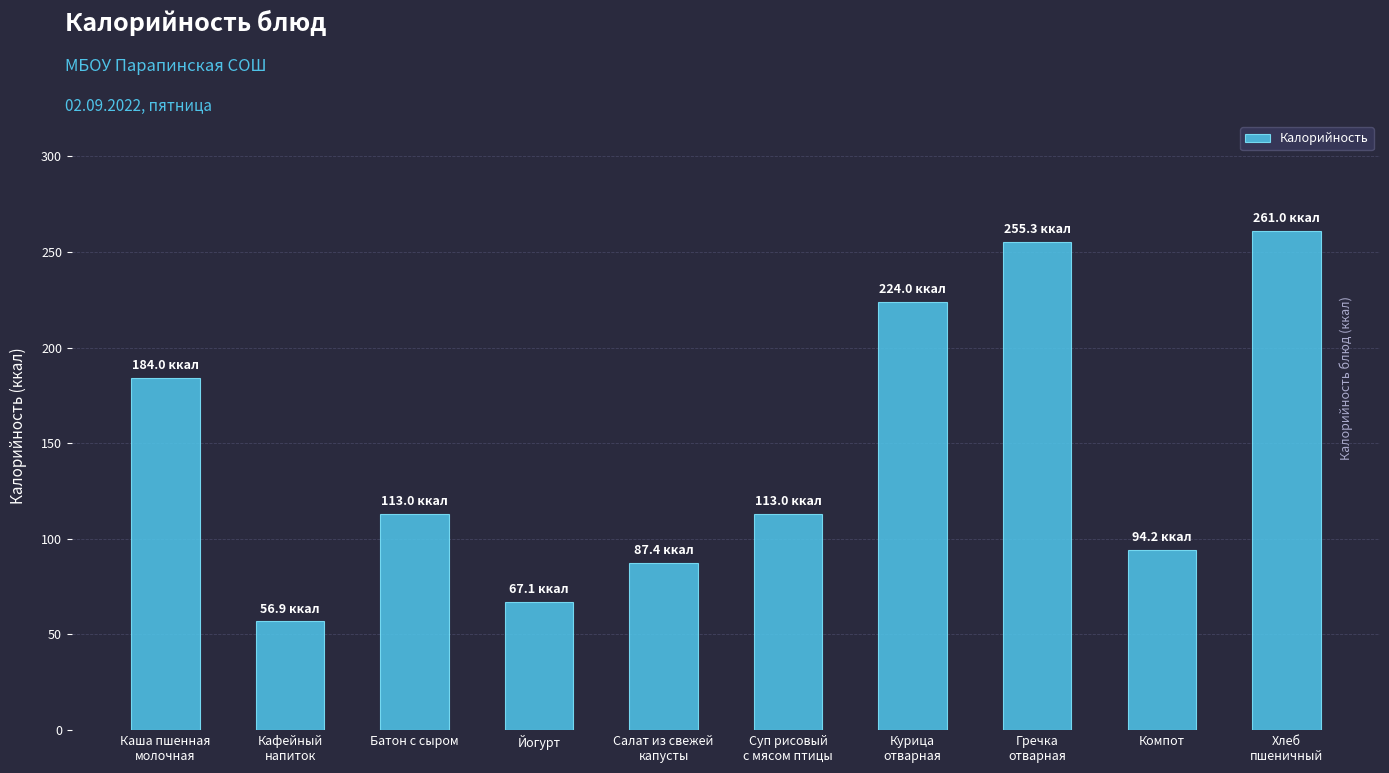

True or false: the data shows 114.4 at Гречка
отварная.

False